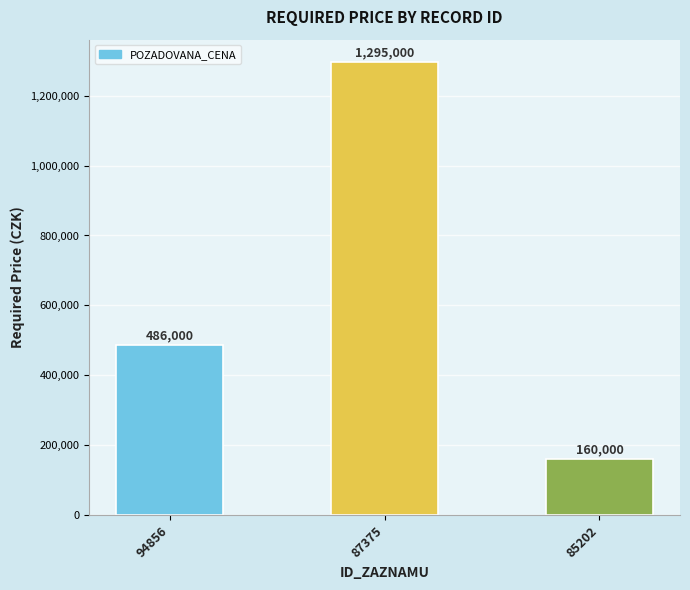

Which has a higher value, 85202 or 94856?

94856